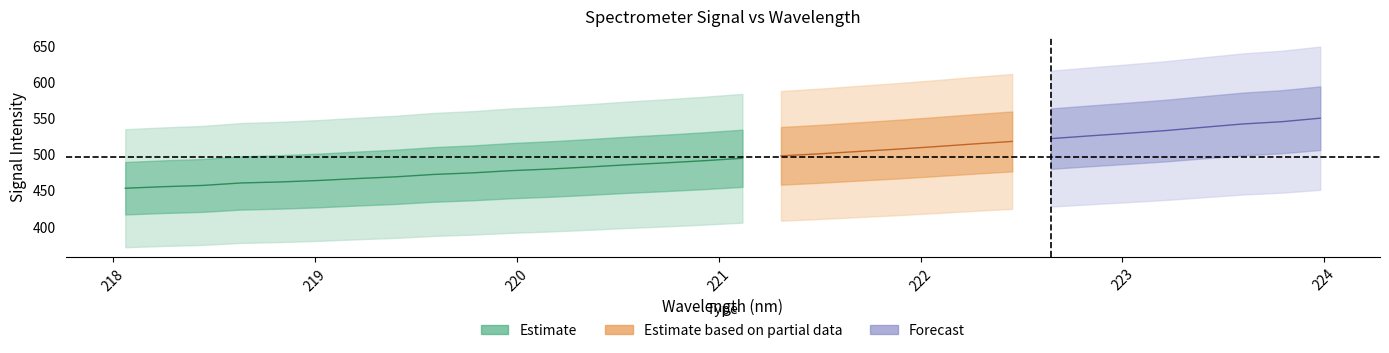

At how many categories does at least one series exceed 527?

6